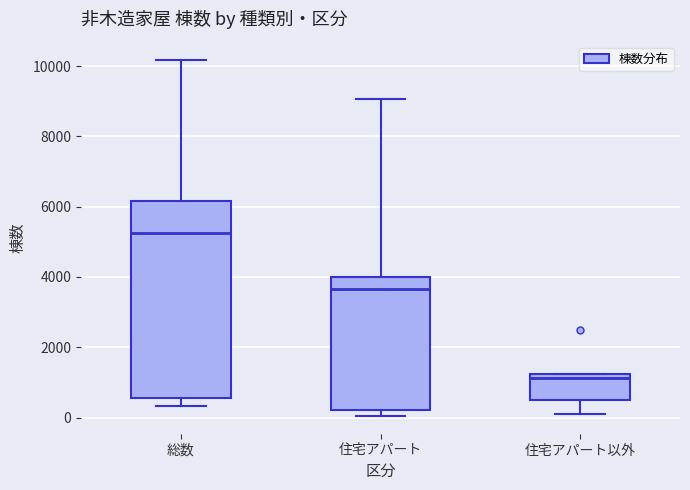

Which box is the tallest, from its lower edge to its upper edge?

総数